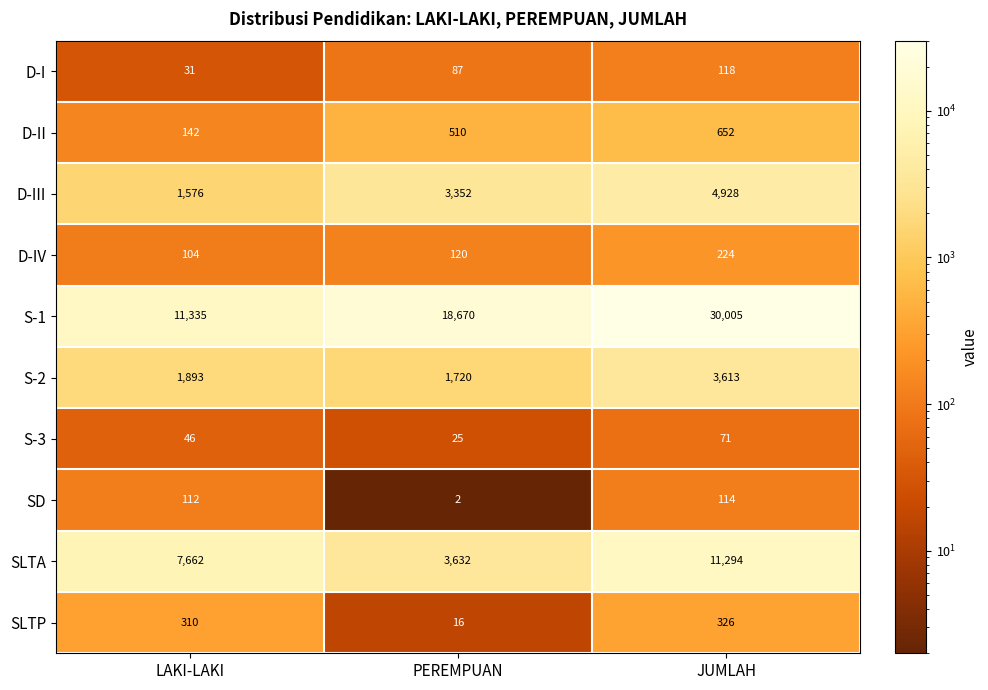

Reading left to right, extract all data points from this chart.

D-I: 31	87	118
D-II: 142	510	652
D-III: 1576	3352	4928
D-IV: 104	120	224
S-1: 11335	18670	30005
S-2: 1893	1720	3613
S-3: 46	25	71
SD: 112	2	114
SLTA: 7662	3632	11294
SLTP: 310	16	326